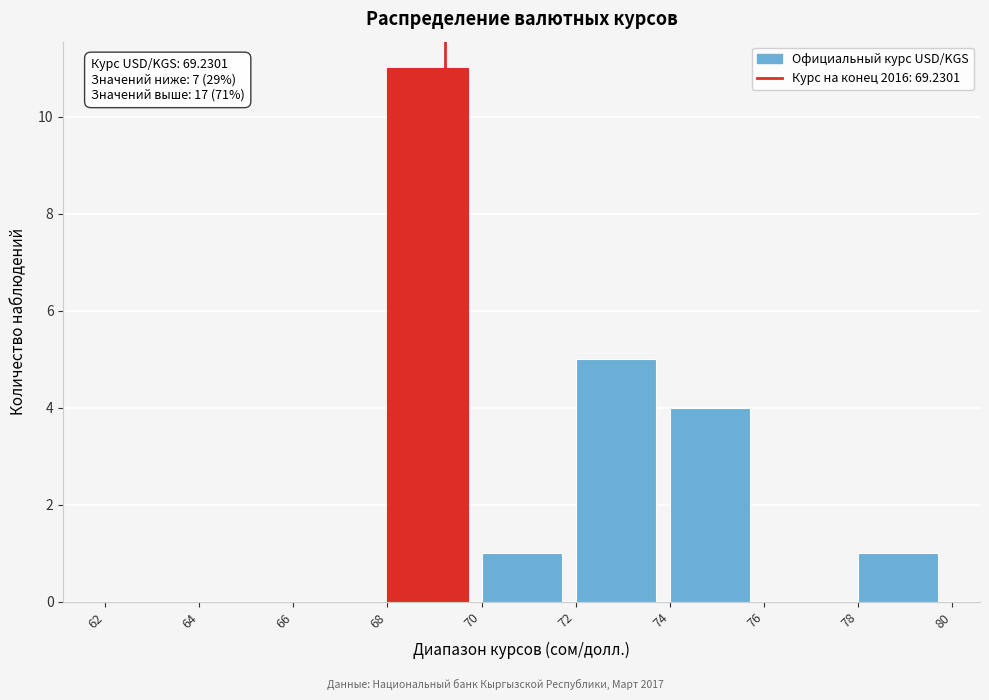

Which range on the x-axis has the tallest bar?

68 to 70